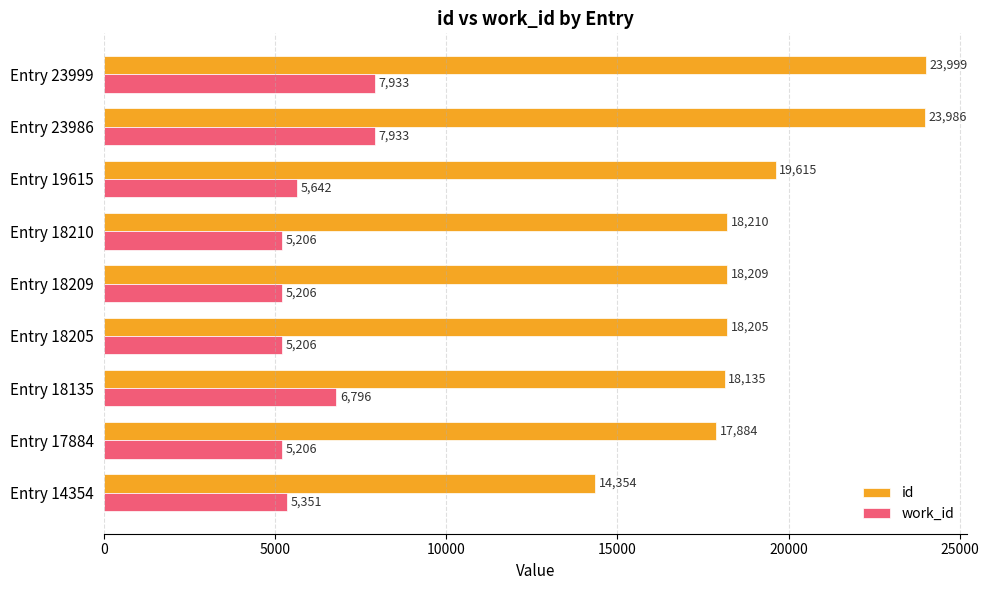

At which category is the sum across all series the highest?

Entry 23999